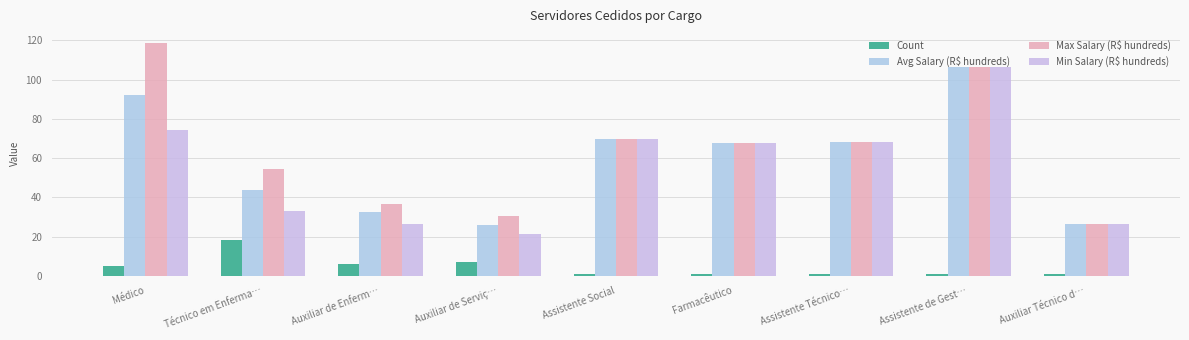

Are the bars horizontal?

No